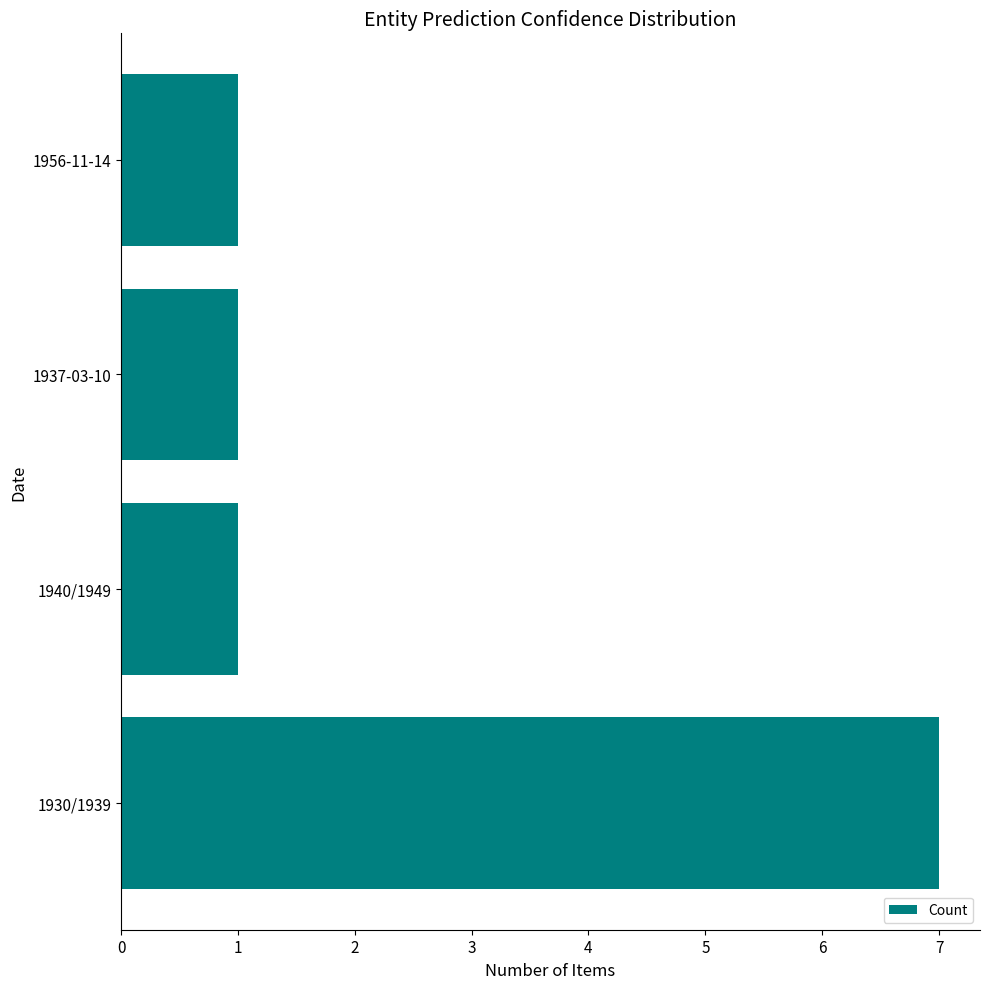

At which category does the chart reach its peak across all series?

1930/1939